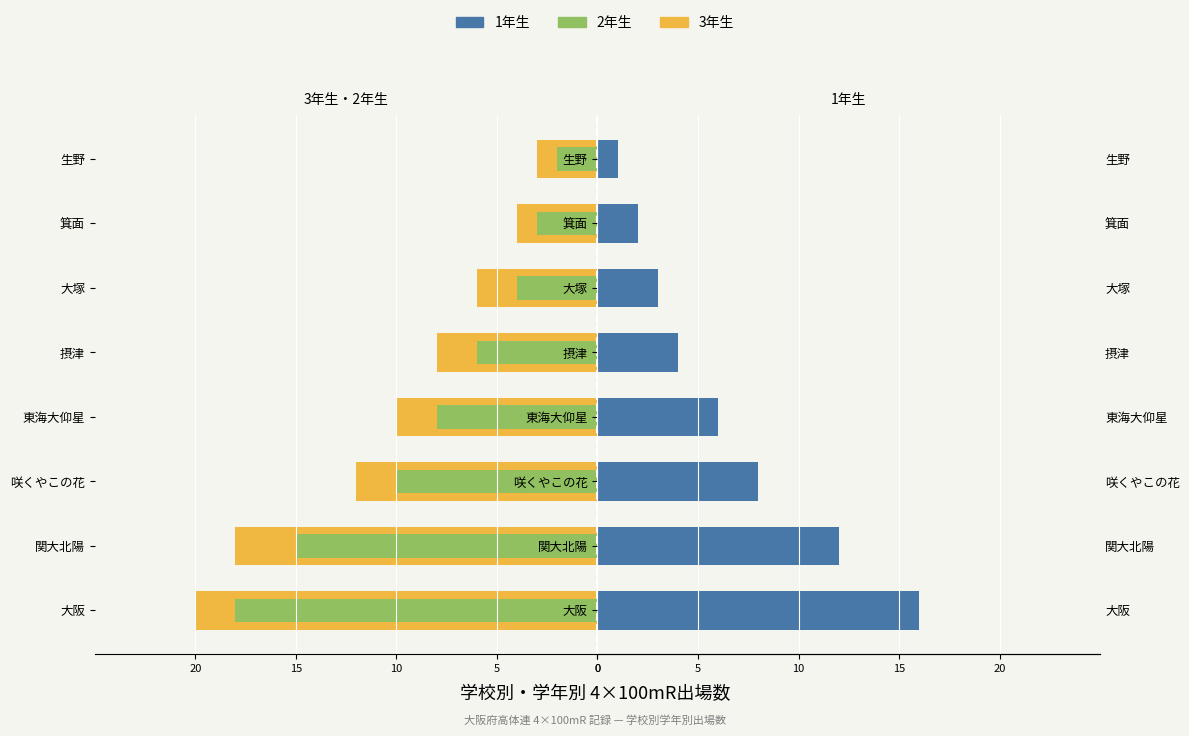

Which series has the widest spread of values?

3年生